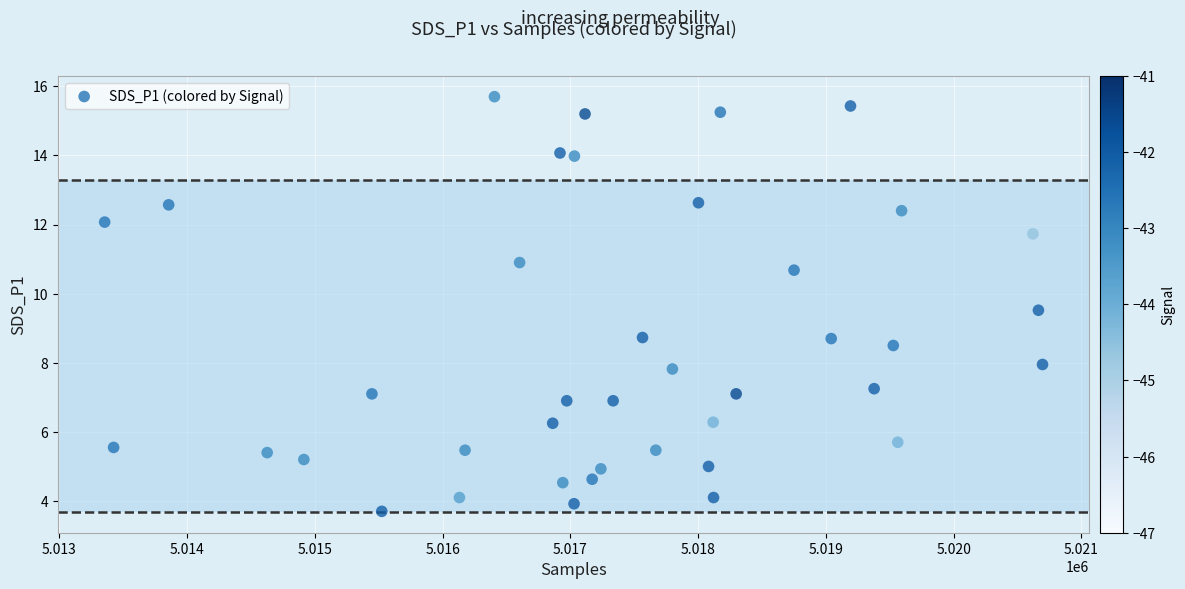

What is the range of X values (max minus min)?

7341.0